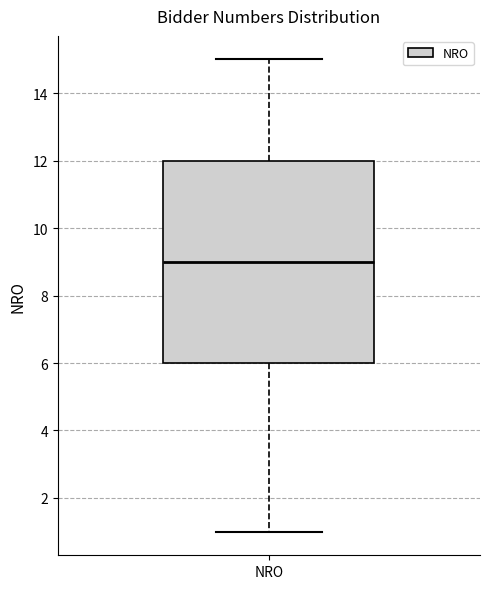

Read this box plot against the y-axis: the position of the median line, the range covered by the box, and the ends of both whiskers. The values are not printed on the chart, so give them approximately, as read against the axis.

median 9, box 6 to 12, whiskers 1 to 15